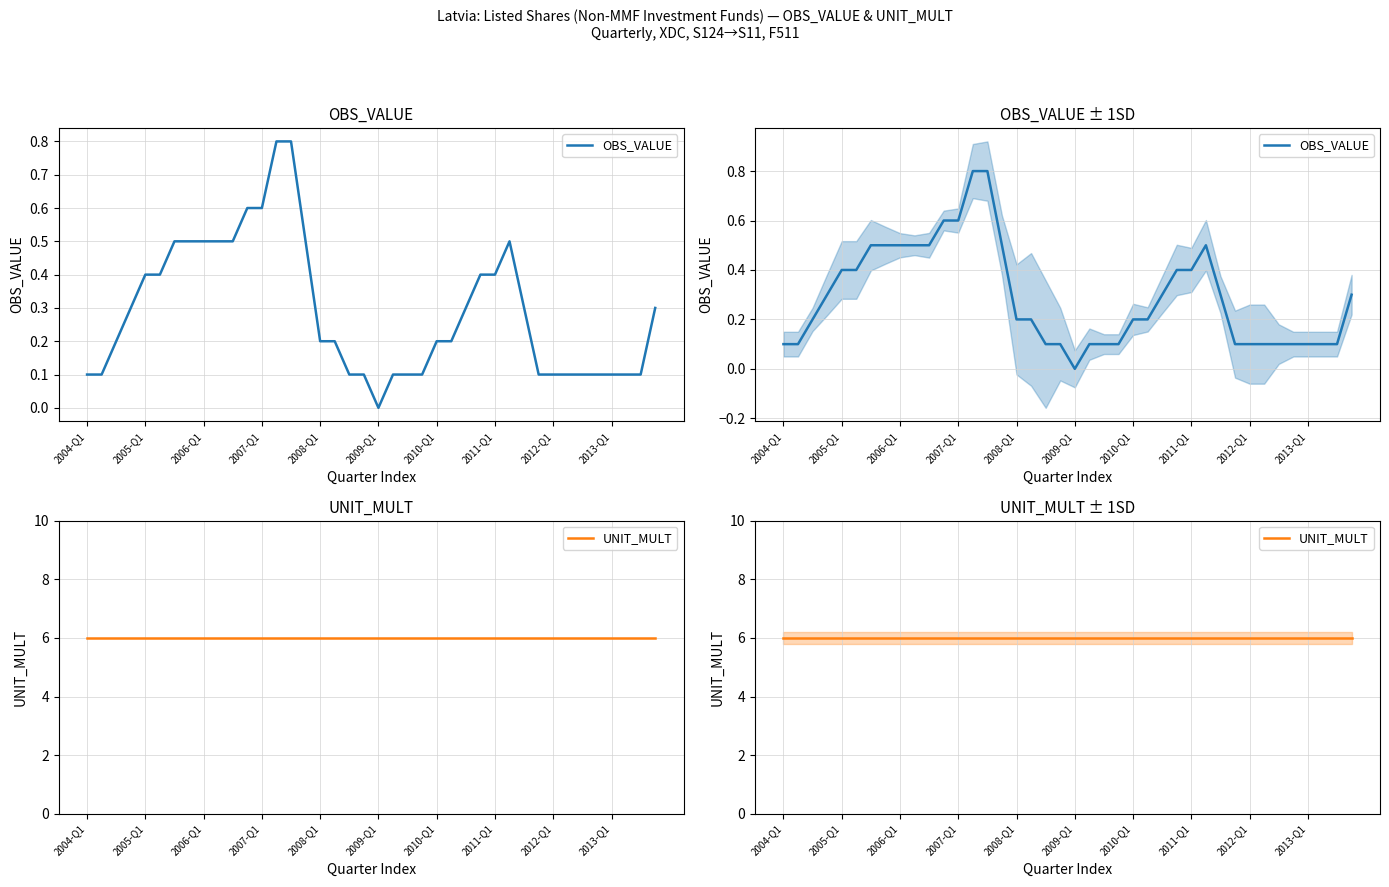

True or false: OBS_VALUE and UNIT_MULT cross at least once.

False